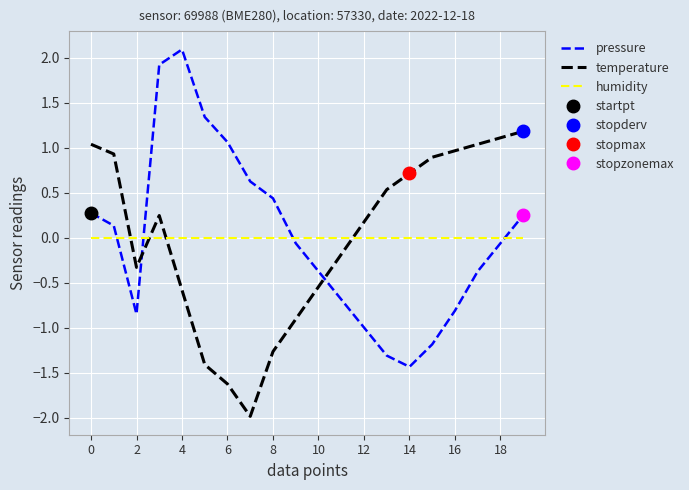

How many intersections are there between temperature and humidity?

4